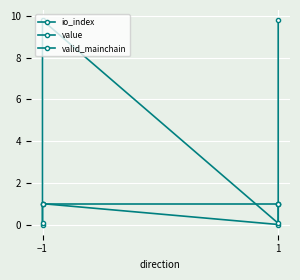

Which series has the largest range (max minus min)?

value